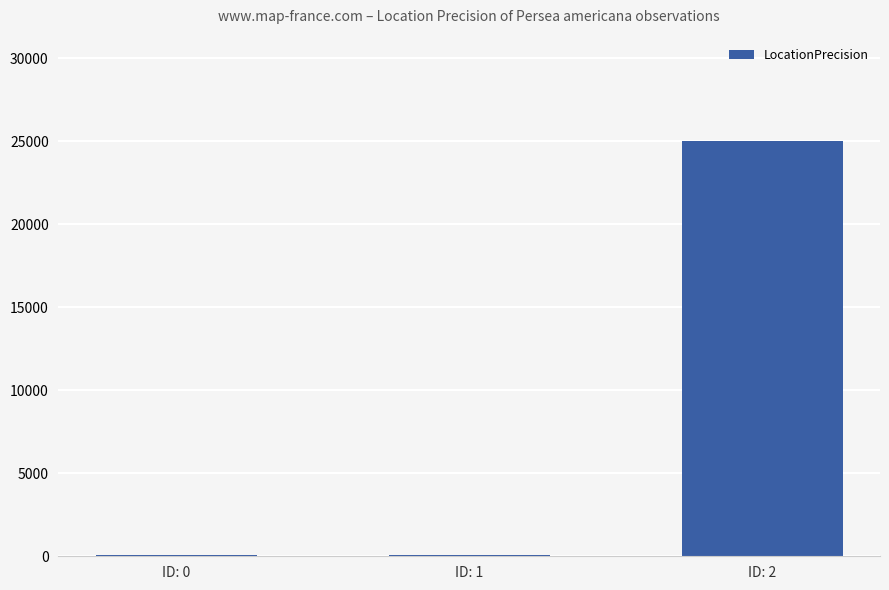

The chart shows a value of 25000 at ID: 2. True or false?

True